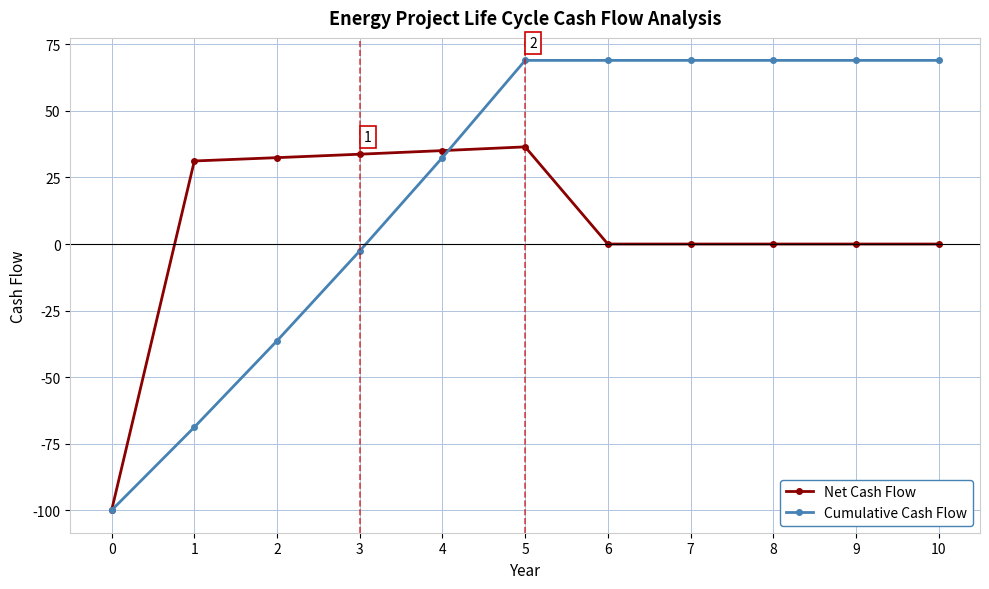

What is the smallest value displayed?

-100.0